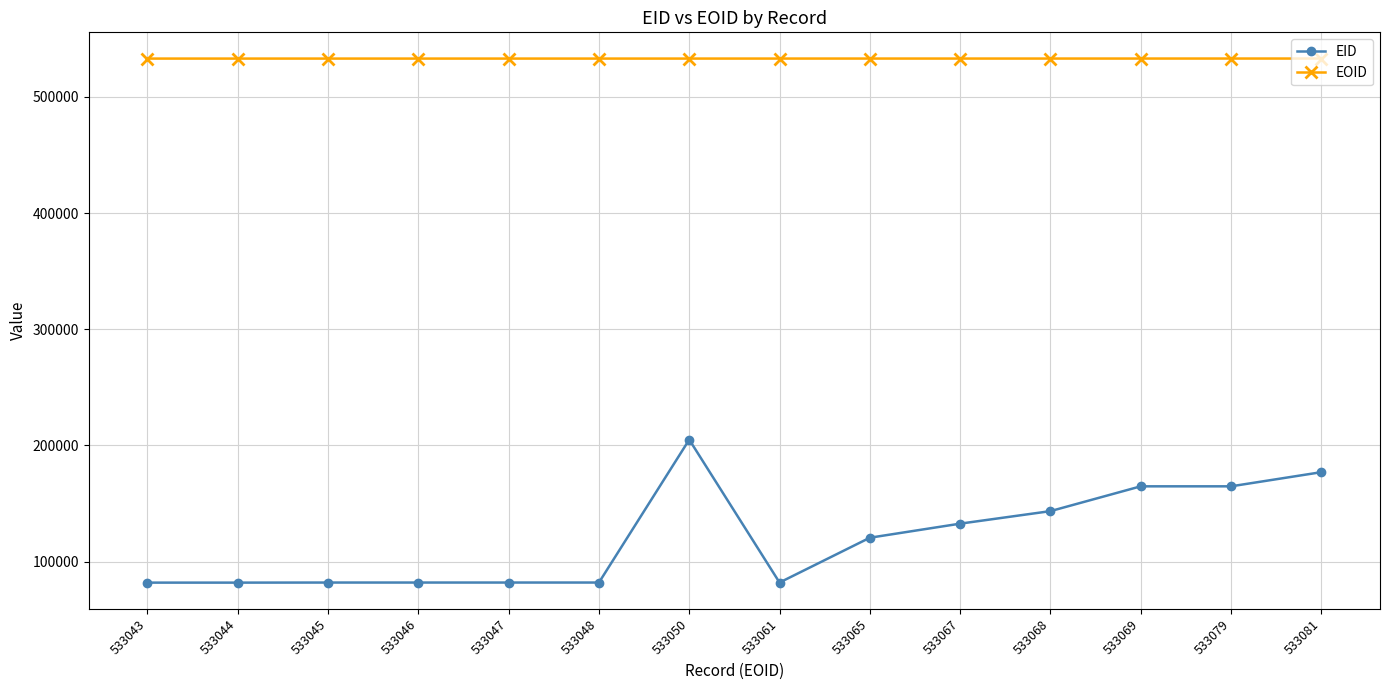

What is the difference between the maximum and minimum values in the EOID series?

38